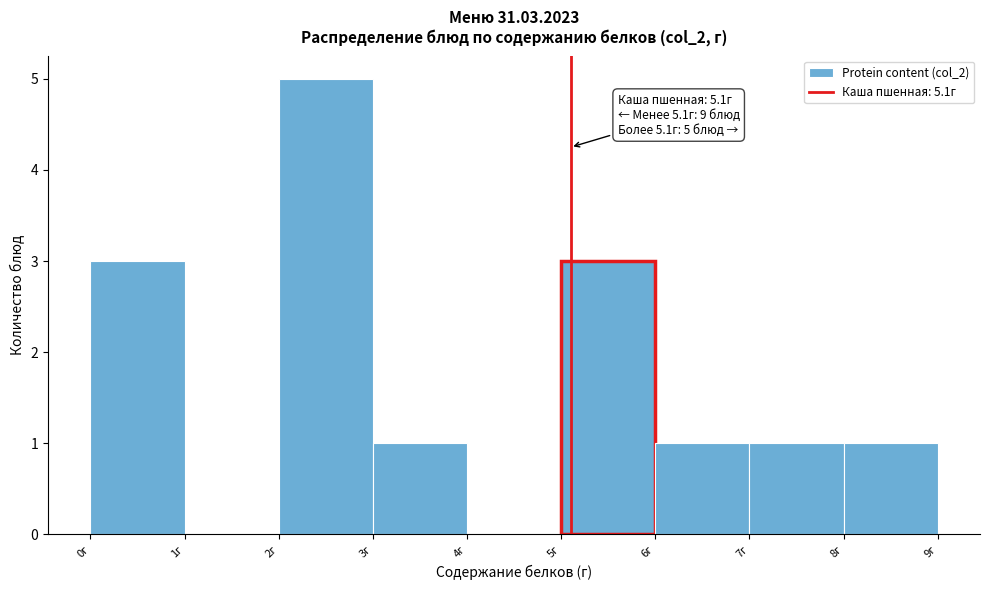

Over which range of the x-axis is the bar tallest?

2 to 3